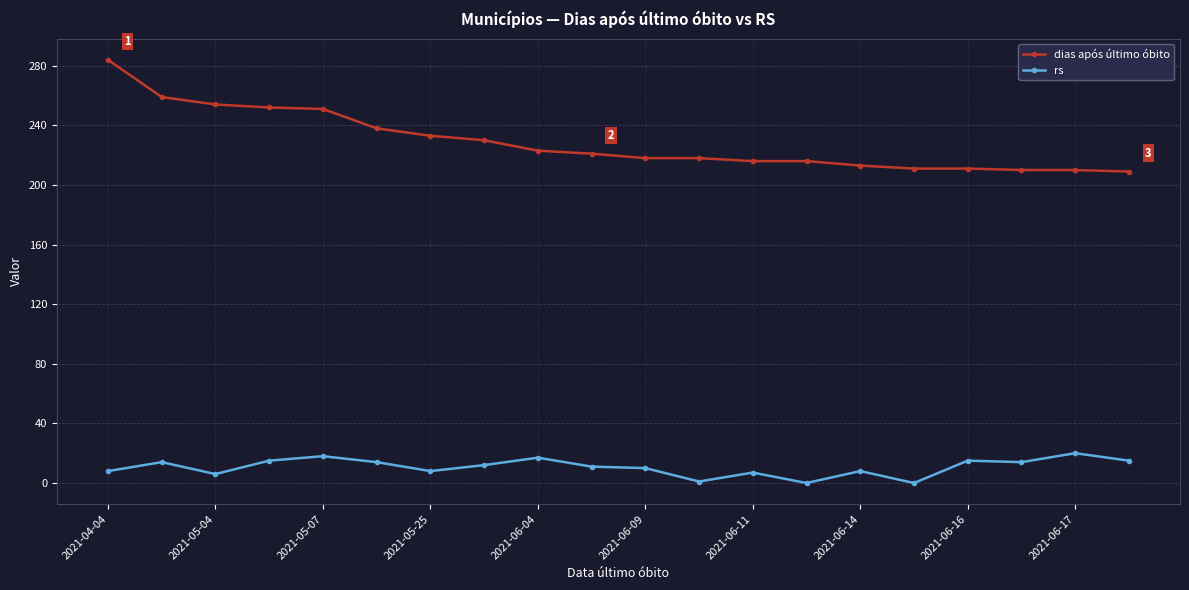

List the series in order of their peak value, highest first.

dias após último óbito, rs